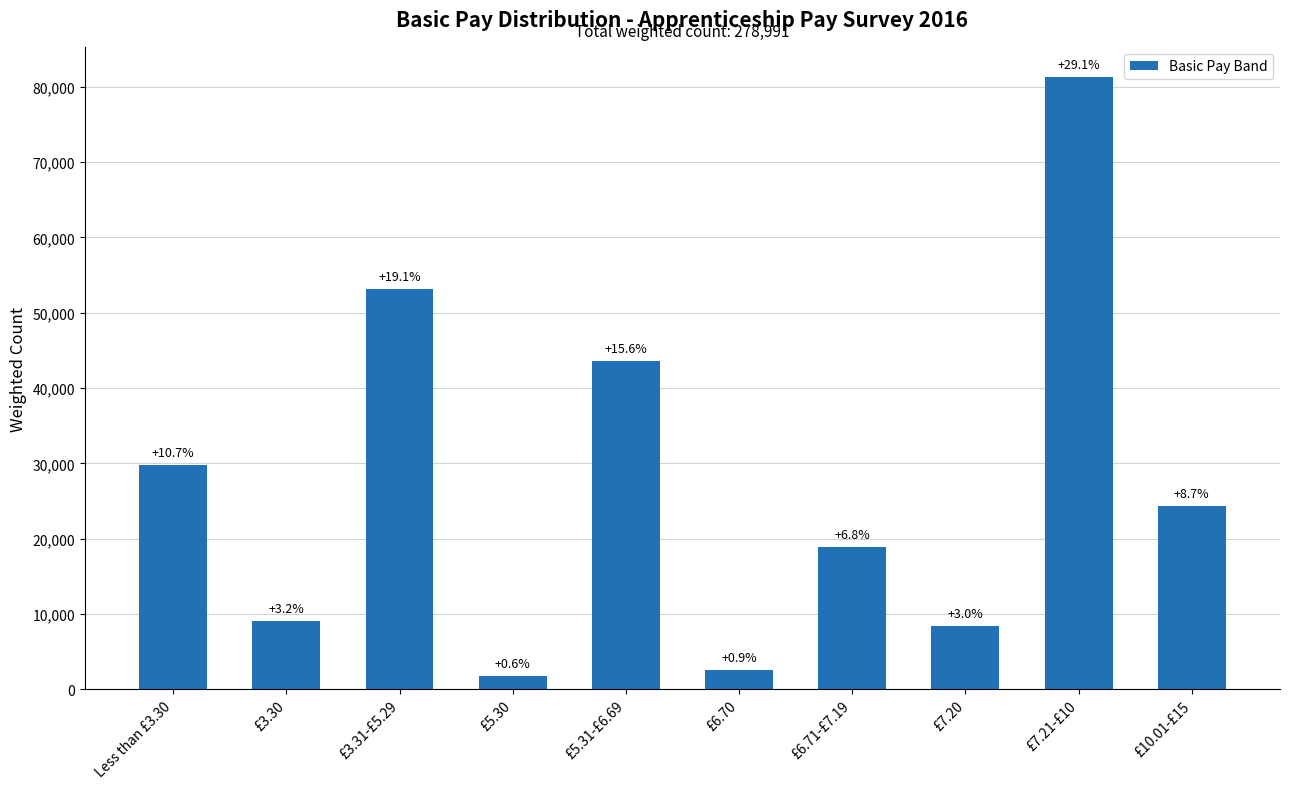

How many bars are there in total?

10